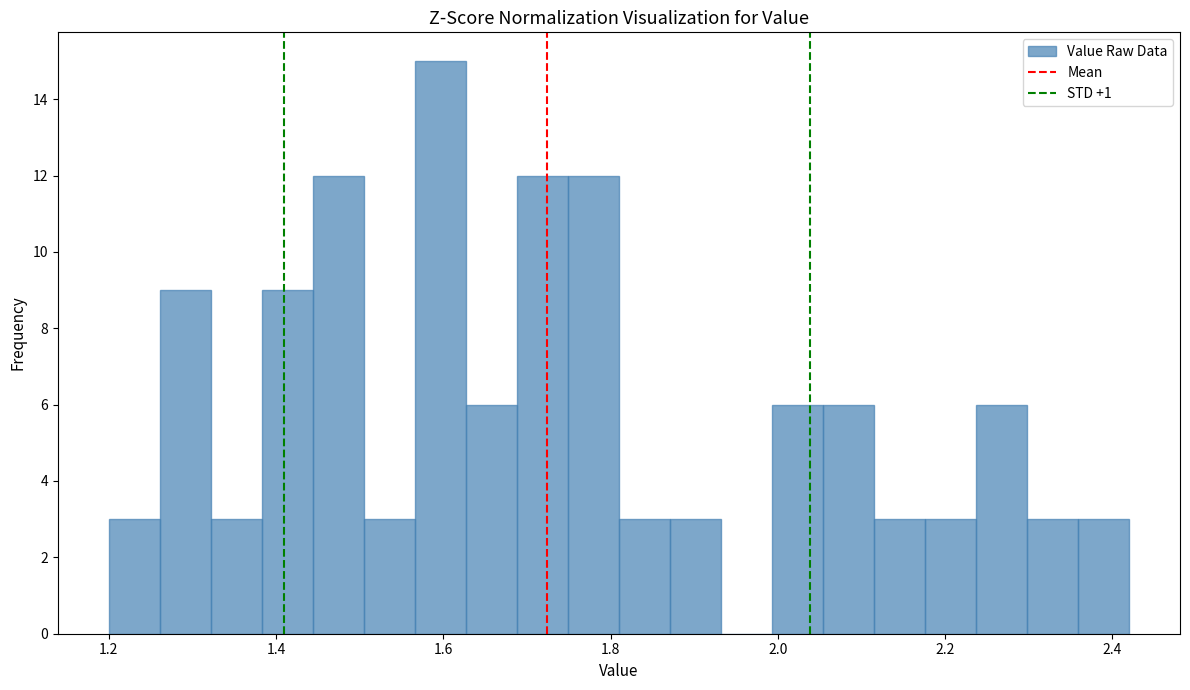

Read against the x-axis, roughly where is the centre of the tallest bar?

1.60